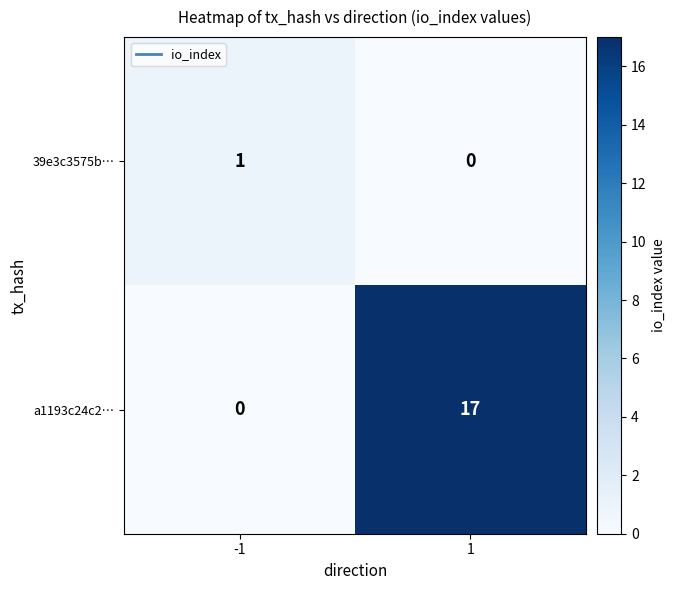

True or false: a1193c24c2… has a value of 23 at 1.

False